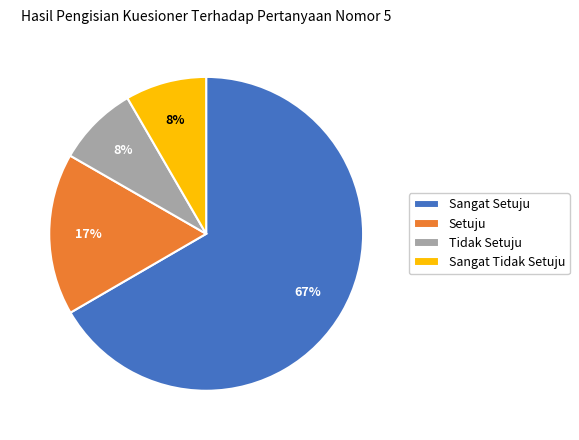

What is the majority slice?

Sangat Setuju